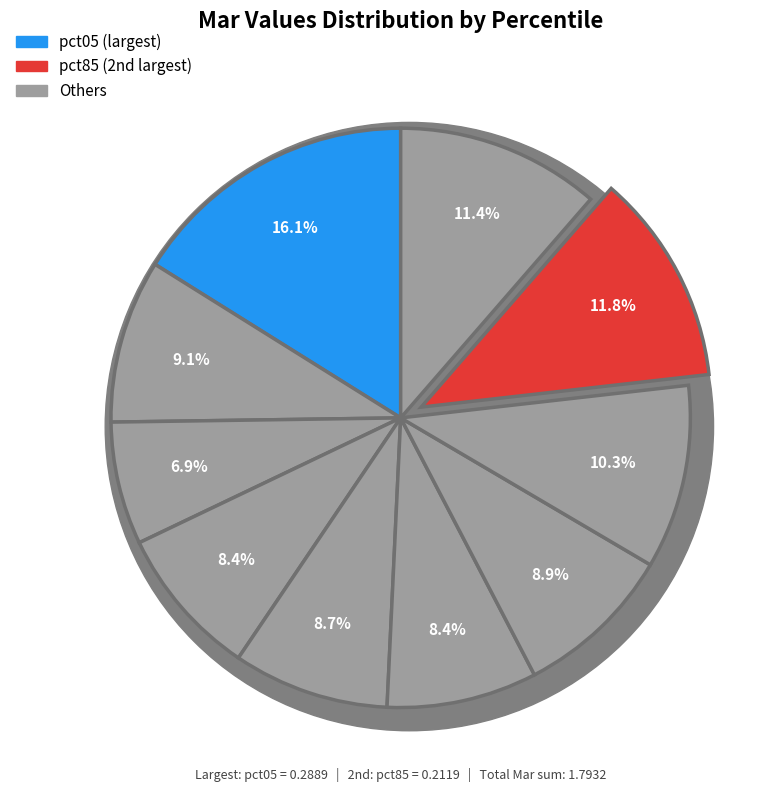

True or false: pct45 accounts for 1% of the total.

False